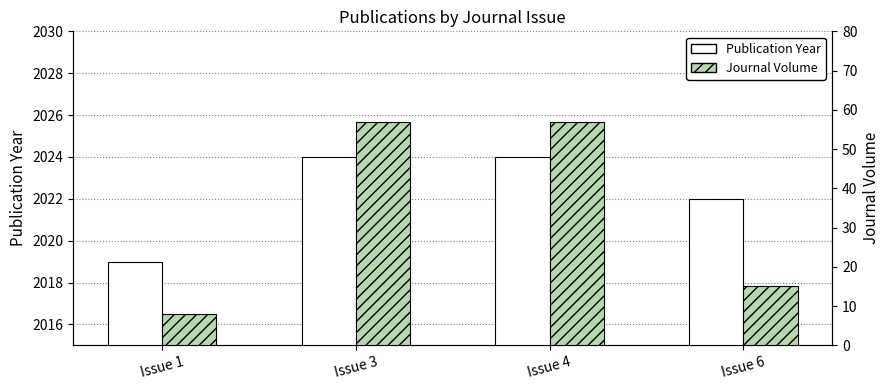

Reading left to right, transcribe all the data shown in this chart.

Publication Year: Issue 1=2019	Issue 3=2024	Issue 4=2024	Issue 6=2022
Journal Volume: Issue 1=8	Issue 3=57	Issue 4=57	Issue 6=15